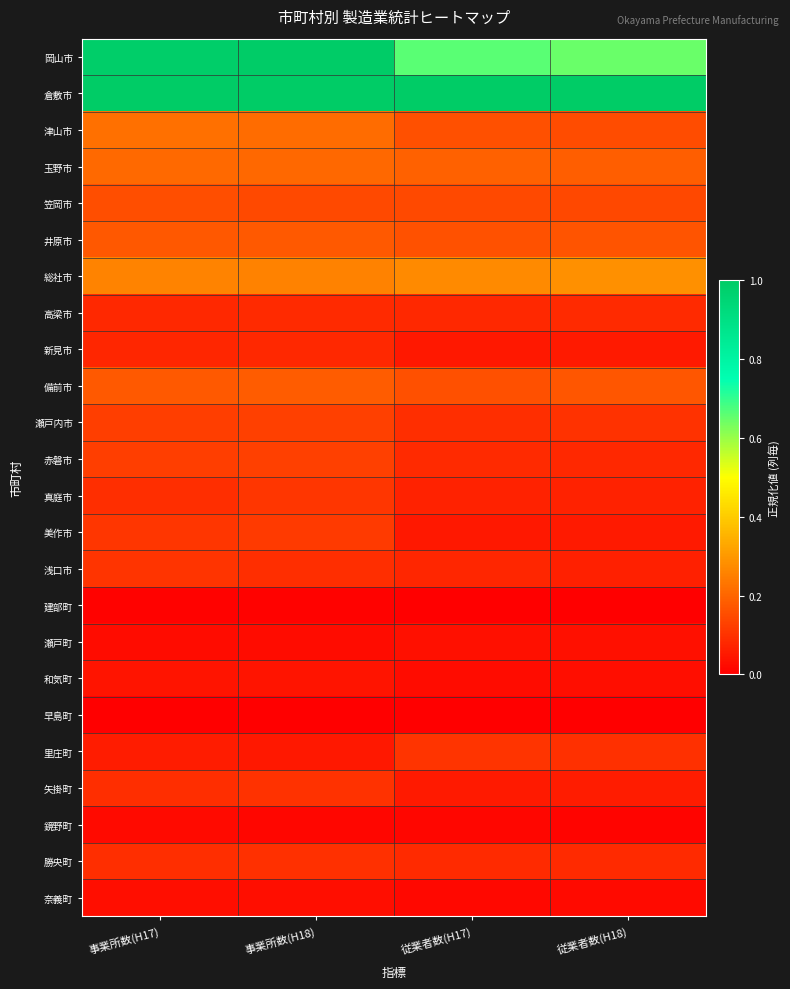

Which series has the widest spread of values?

岡山市